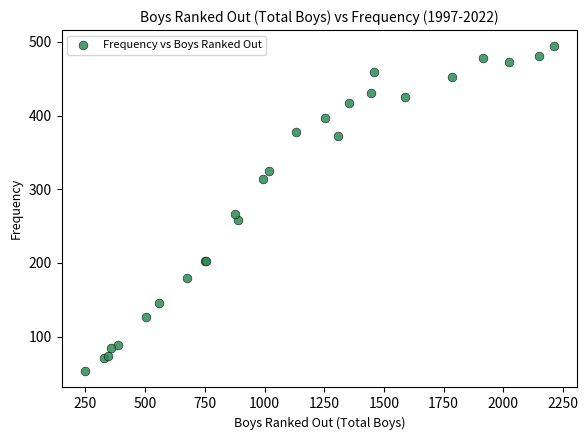

What Y value in the scatter plot is closest to 273?

266